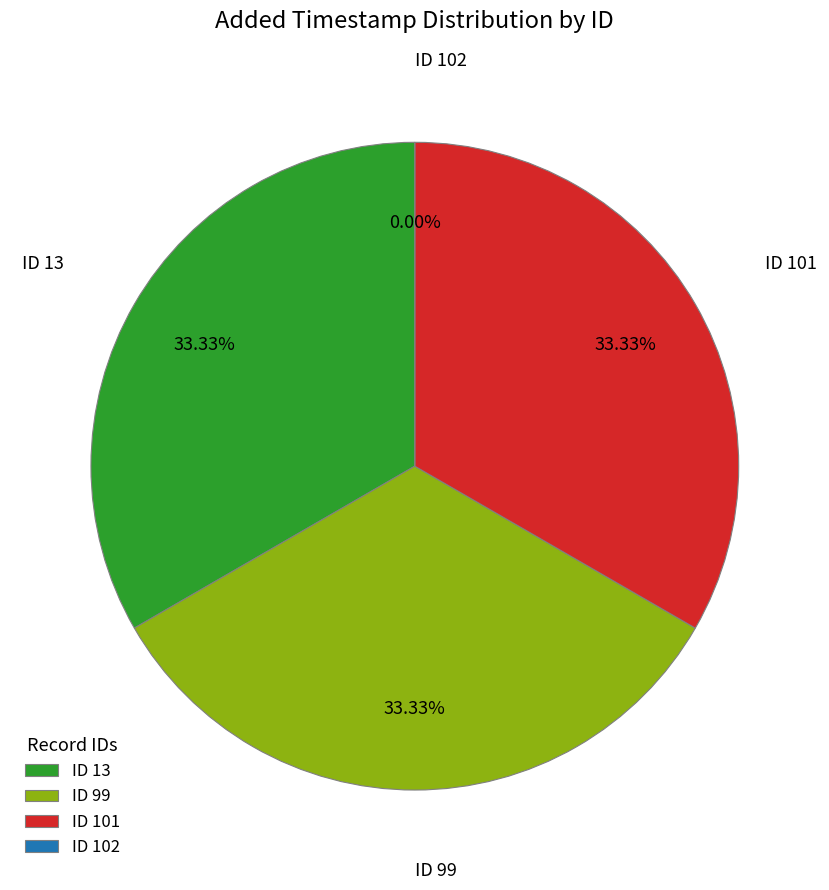

Does 102 account for over 50% of the chart?

No